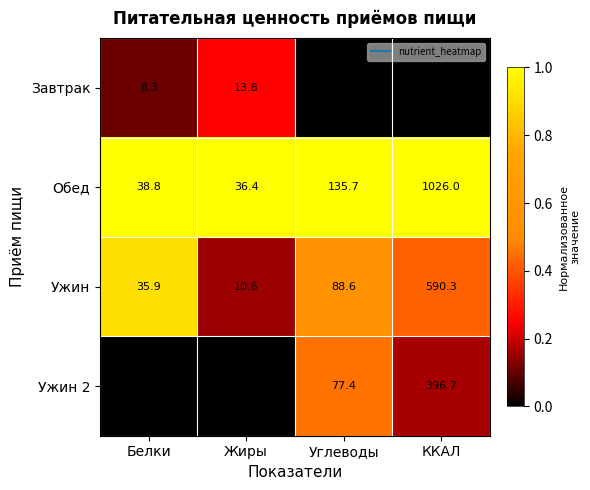

Reading left to right, list all the values displayed in this chart.

Завтрак: Белки=8.3	Жиры=13.8	Углеводы=28.3	ККАЛ=270.6
Обед: Белки=38.8	Жиры=36.4	Углеводы=135.7	ККАЛ=1026.0
Ужин: Белки=35.9	Жиры=10.6	Углеводы=88.6	ККАЛ=590.3
Ужин 2: Белки=4.7	Жиры=5.9	Углеводы=77.4	ККАЛ=396.7